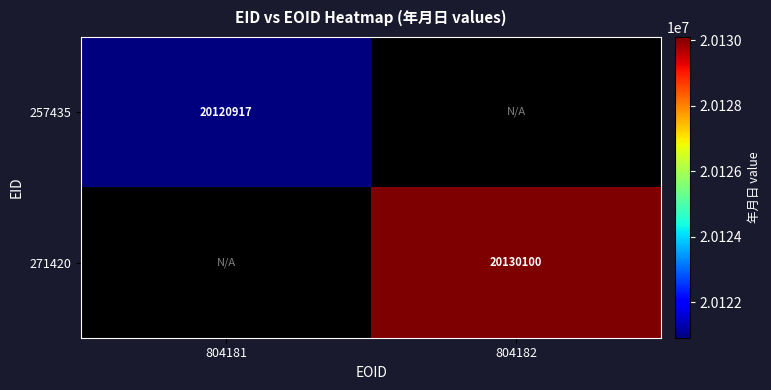

At how many categories does at least one series exceed 20128767?

1